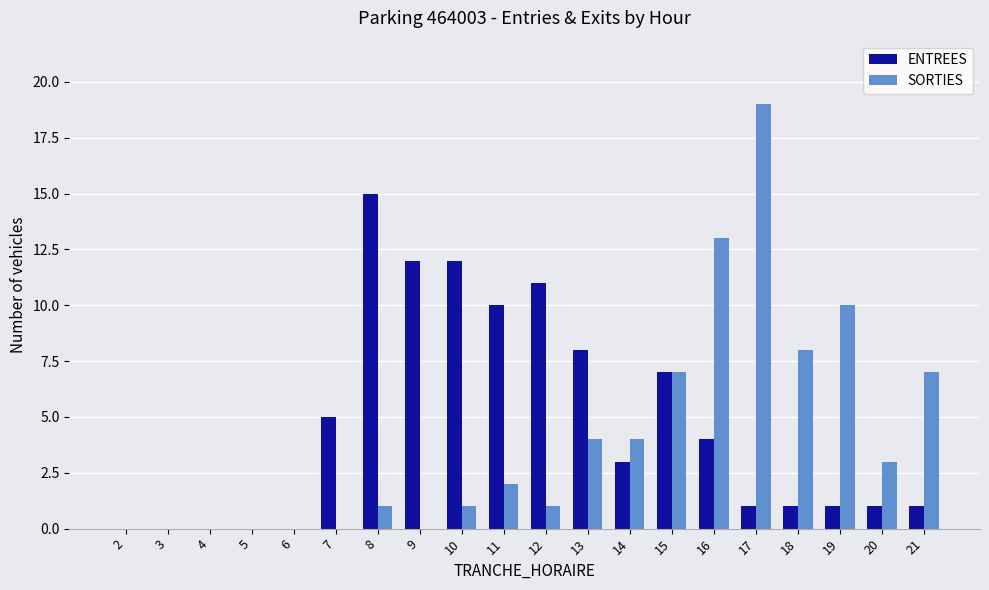

How many series are shown in this chart?

2